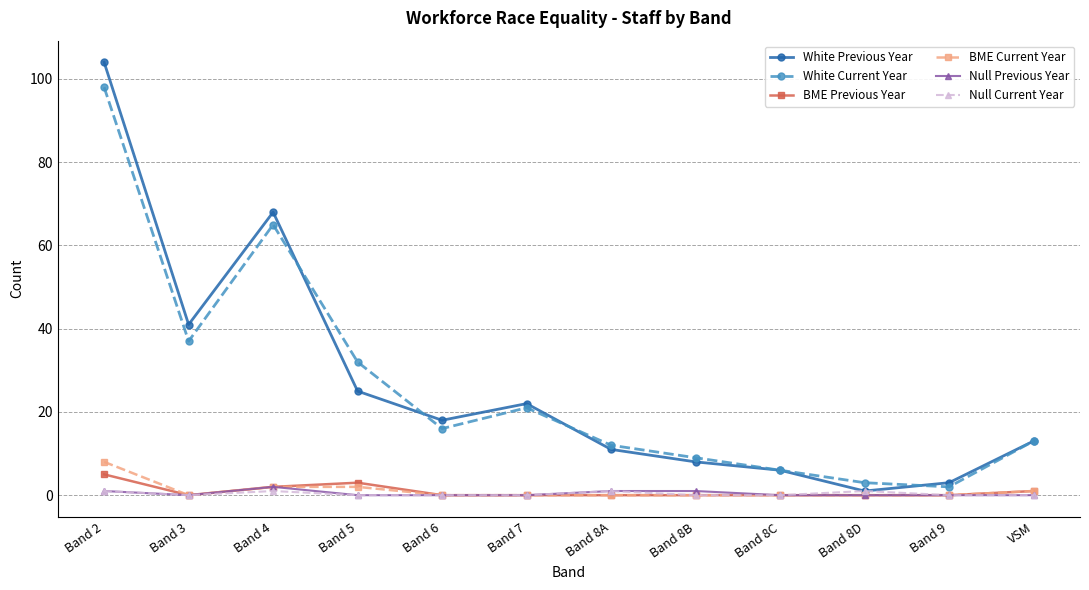

Which label corresponds to the largest value in the chart?

Band 2